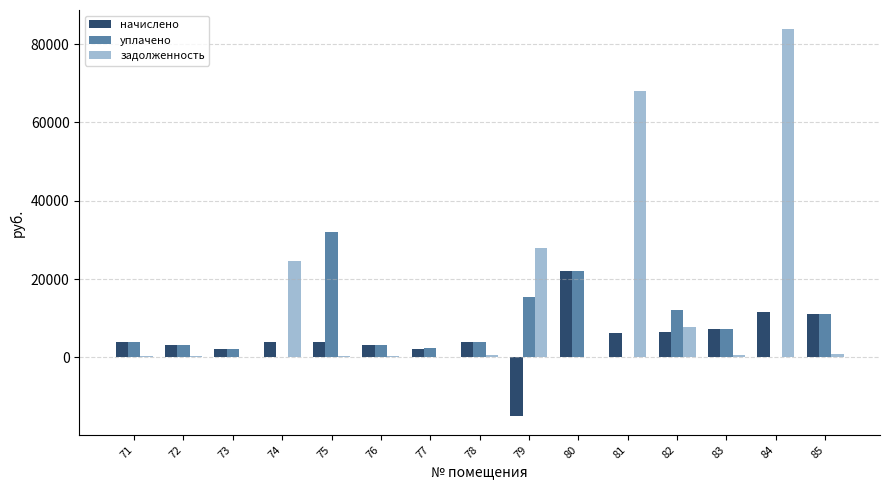

At which category is the sum across all series the highest?

84